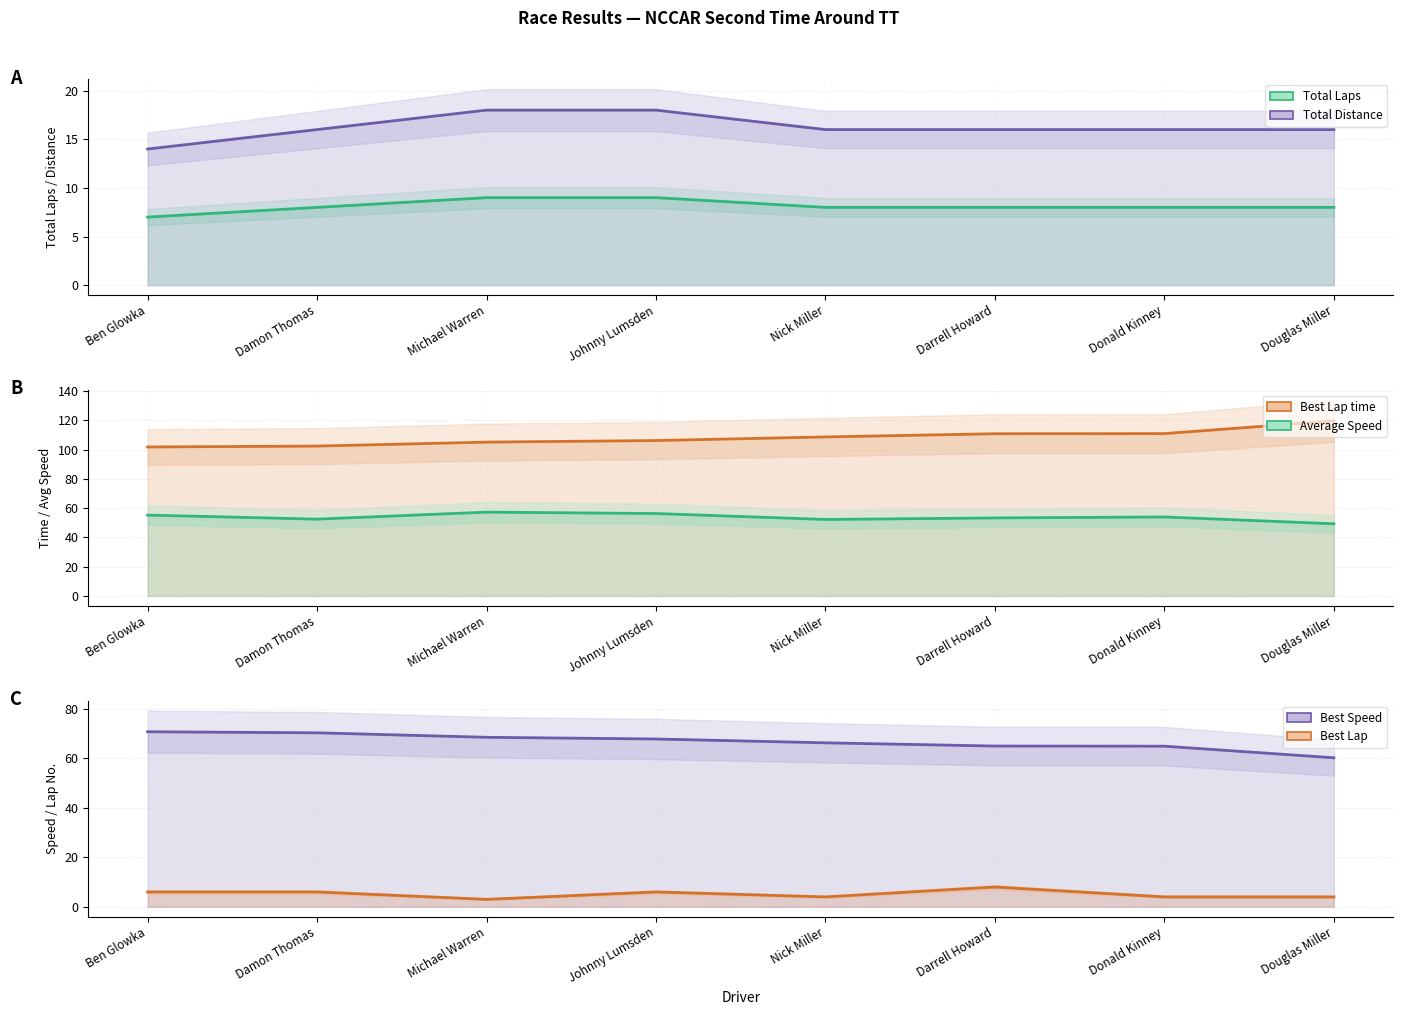

In Best Lap, how many points are higher than both neighbors (excluding endpoints)?

2